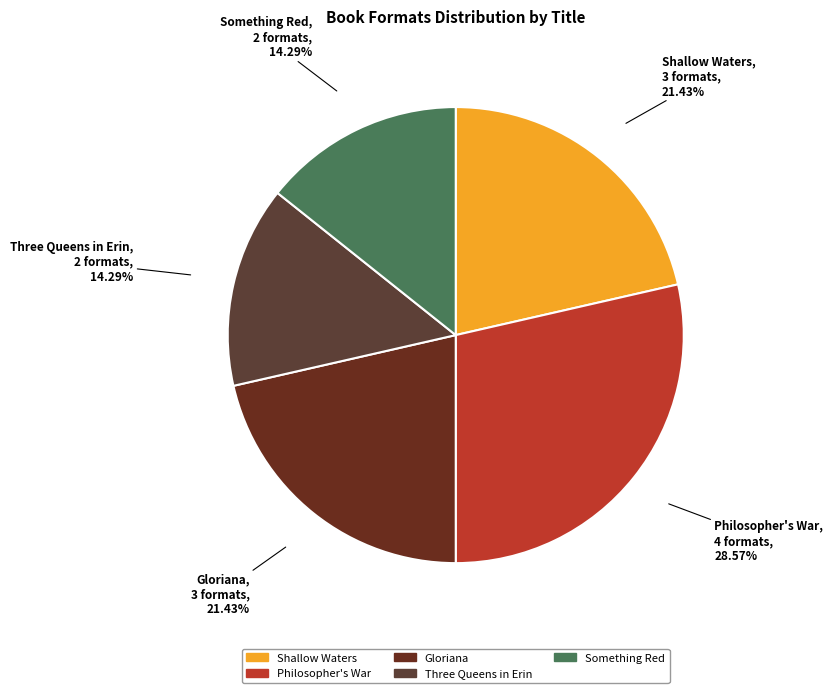

True or false: Gloriana accounts for 21% of the total.

True